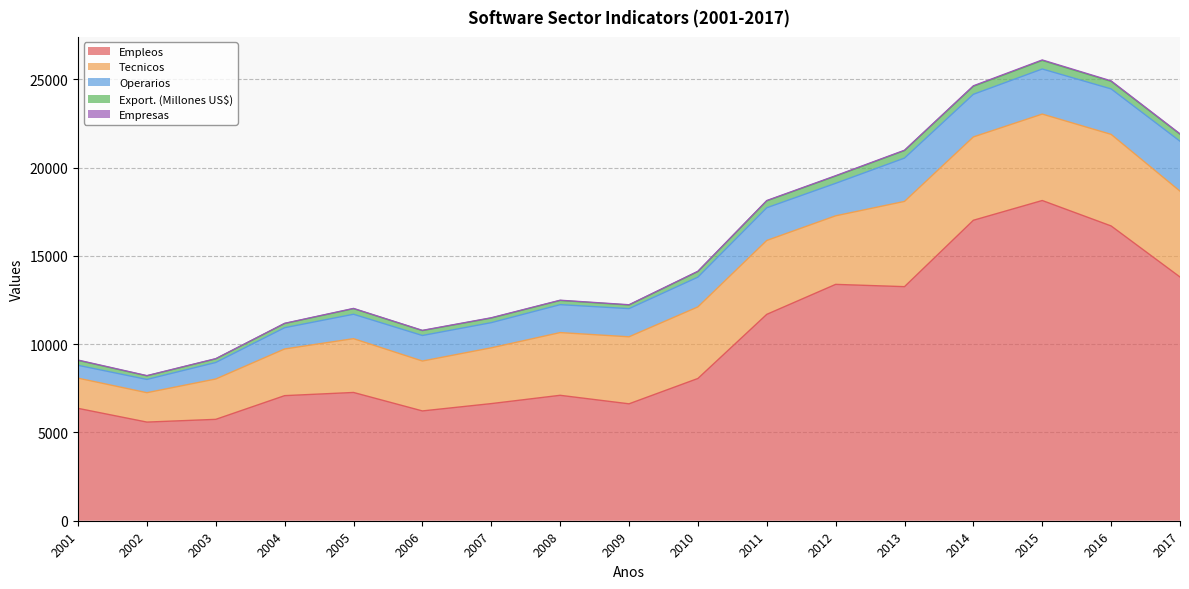

What is the difference between the Empresas values at 2013 and 2005?

7